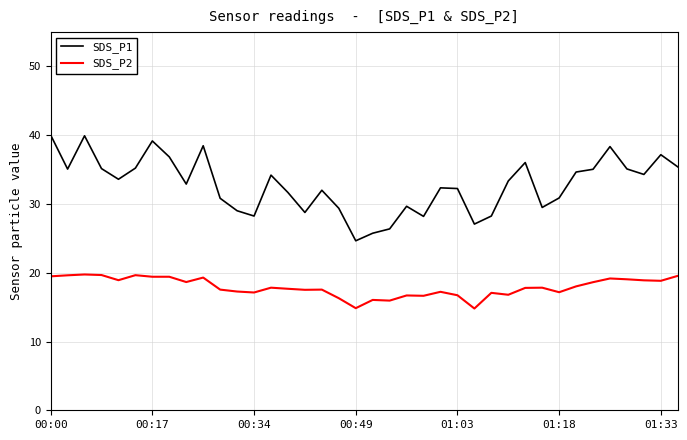

What is the greatest value displayed?

40.0